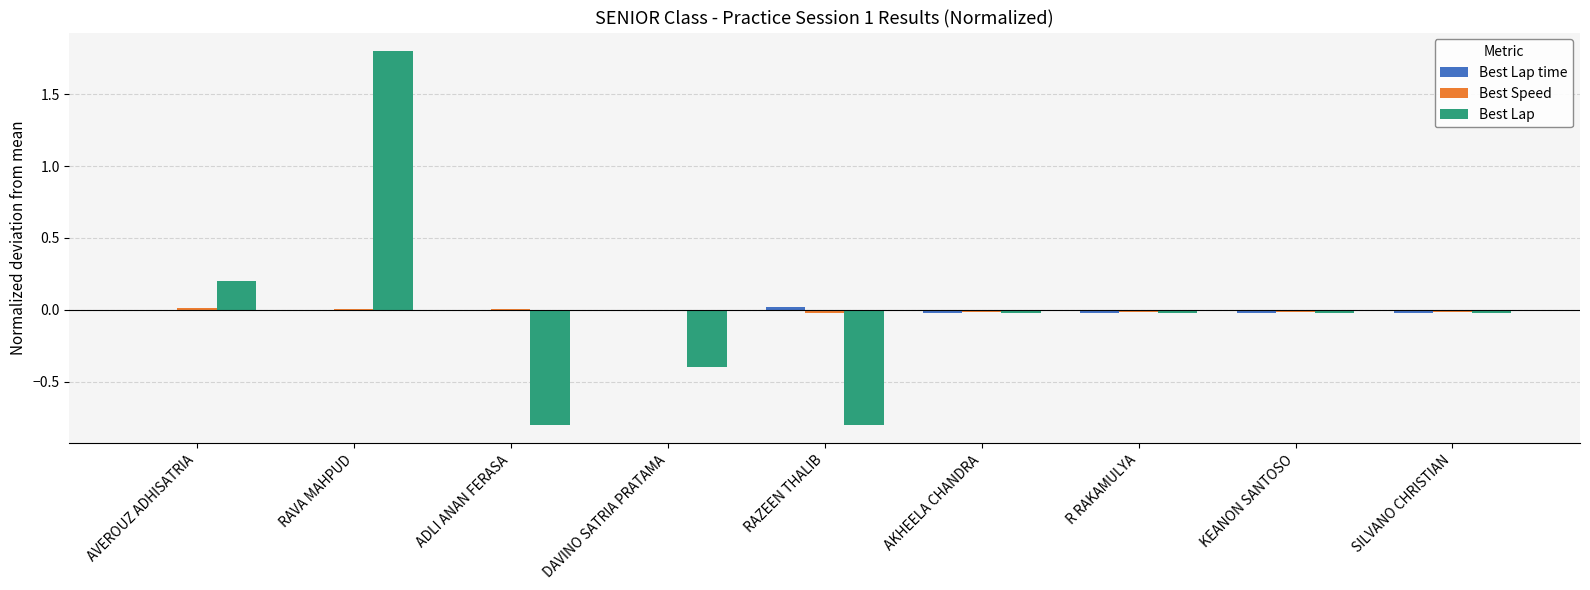

What is the highest value of the Best Lap series?

1.8